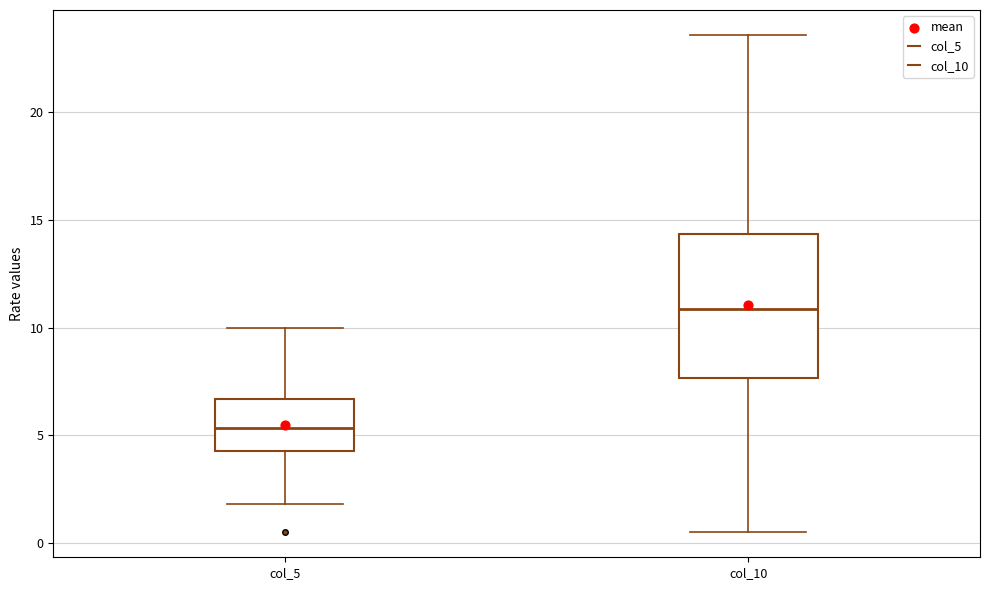

Reading left to right, read every box against the y-axis: the position of its median line, the range the box covers, and the ends of its whiskers. The values are not printed on the chart, so give them approximately, as read against the axis.

col_5: median 5.5, box 4.5 to 6.5, whiskers 2.0 to 10.0
col_10: median 11.0, box 7.5 to 14.5, whiskers 0.5 to 23.5